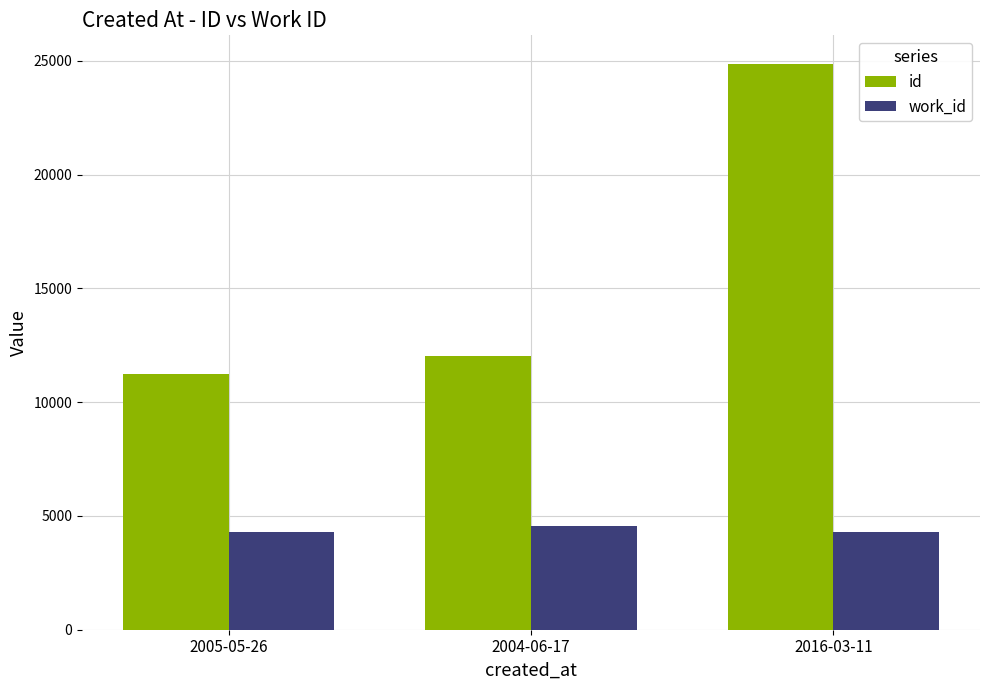

What is the label of the 1st bar from the right?

2016-03-11